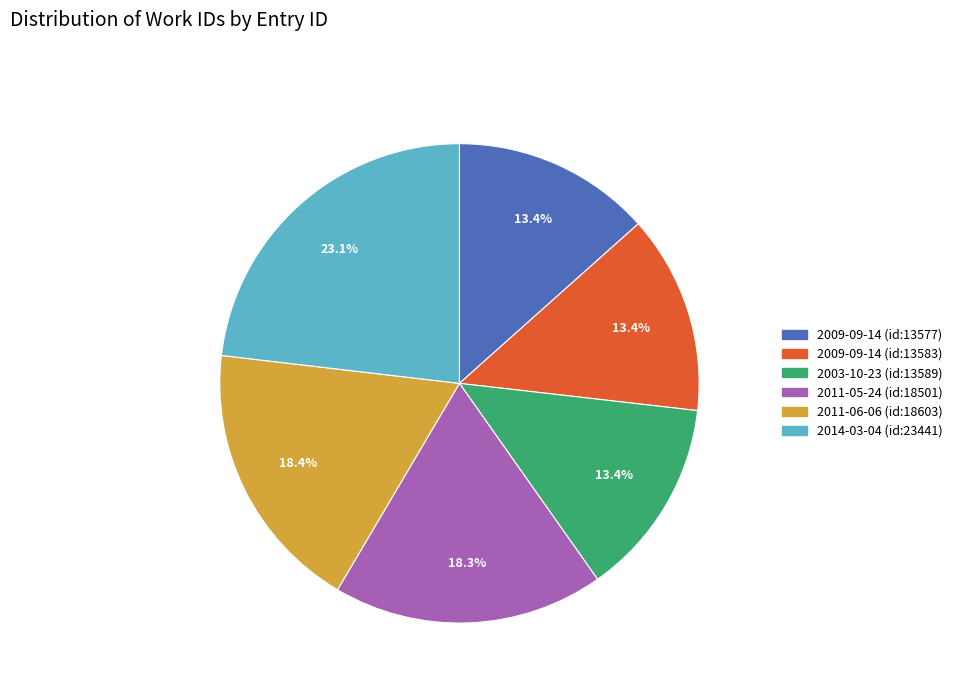

Combined, what portion of the pie is 2014-03-04 (id:23441) and 2009-09-14 (id:13577)?

36.5%